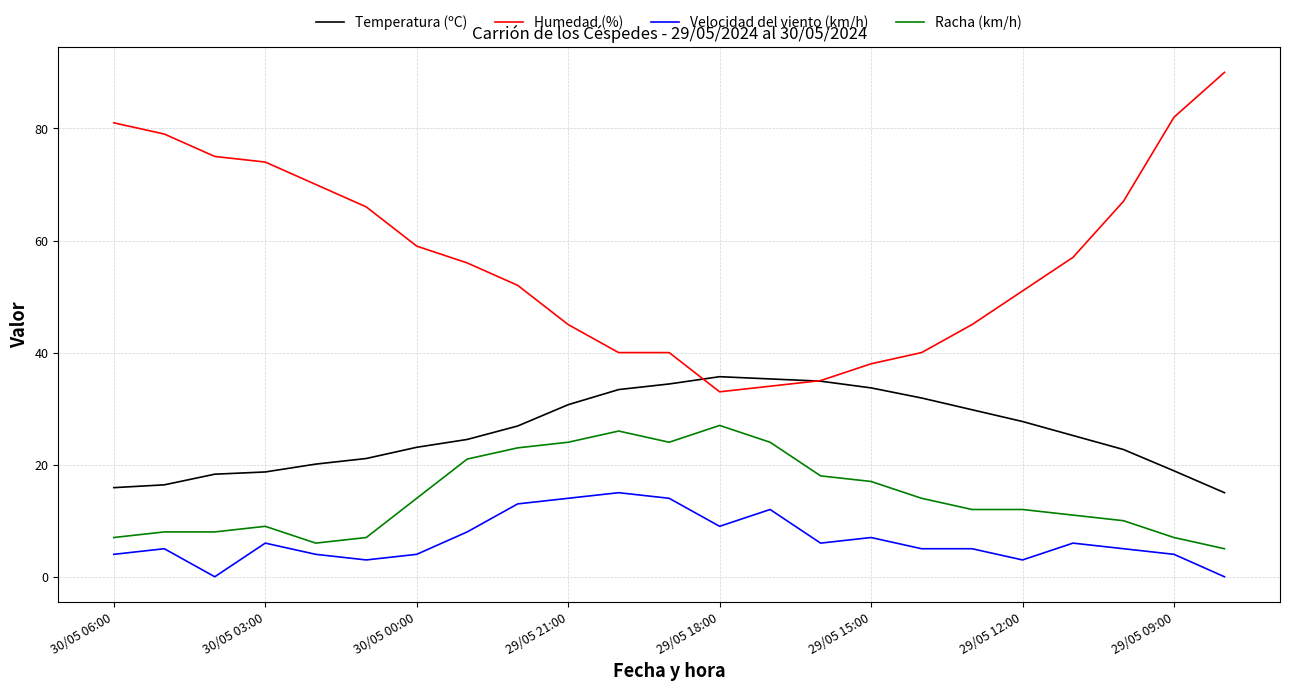

What is the greatest value displayed?

90.0